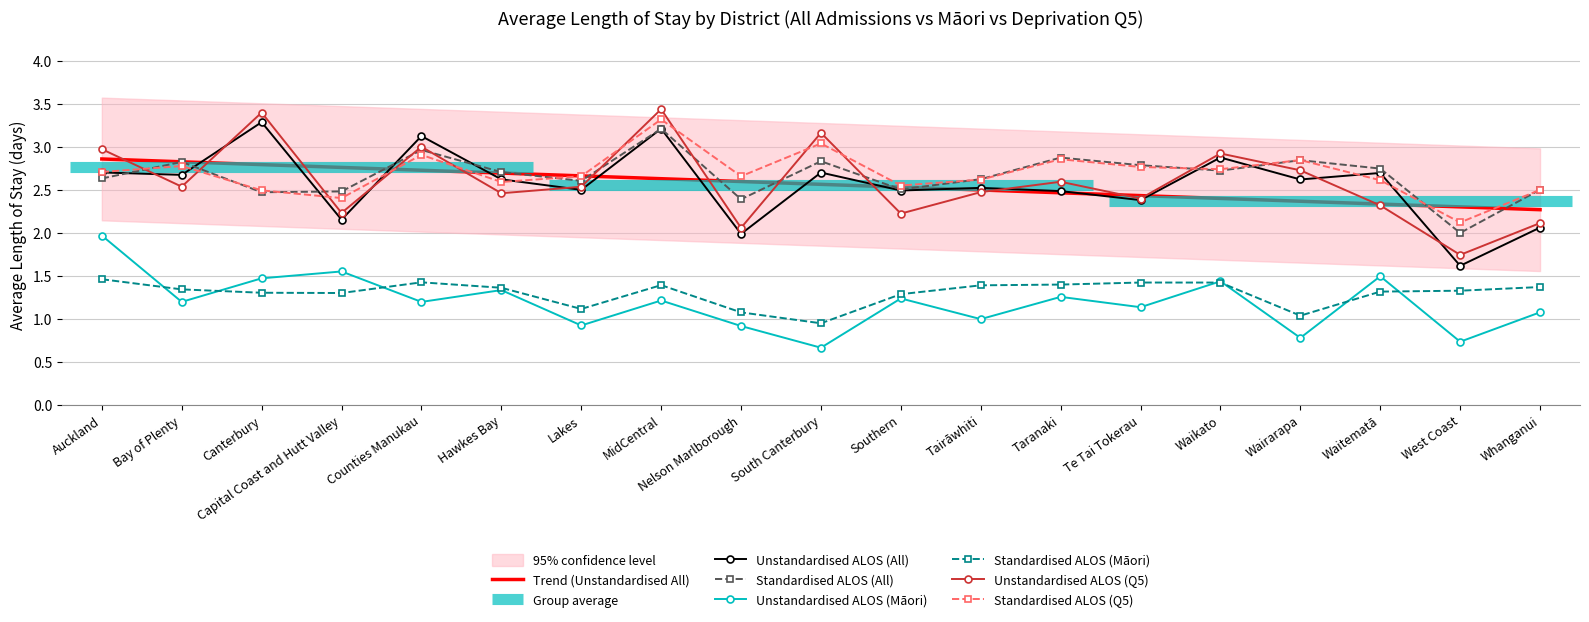

What are all the series names shown in the legend?

Unstandardised ALOS (All), Standardised ALOS (All), Unstandardised ALOS (Māori), Standardised ALOS (Māori), Unstandardised ALOS (Q5), Standardised ALOS (Q5)